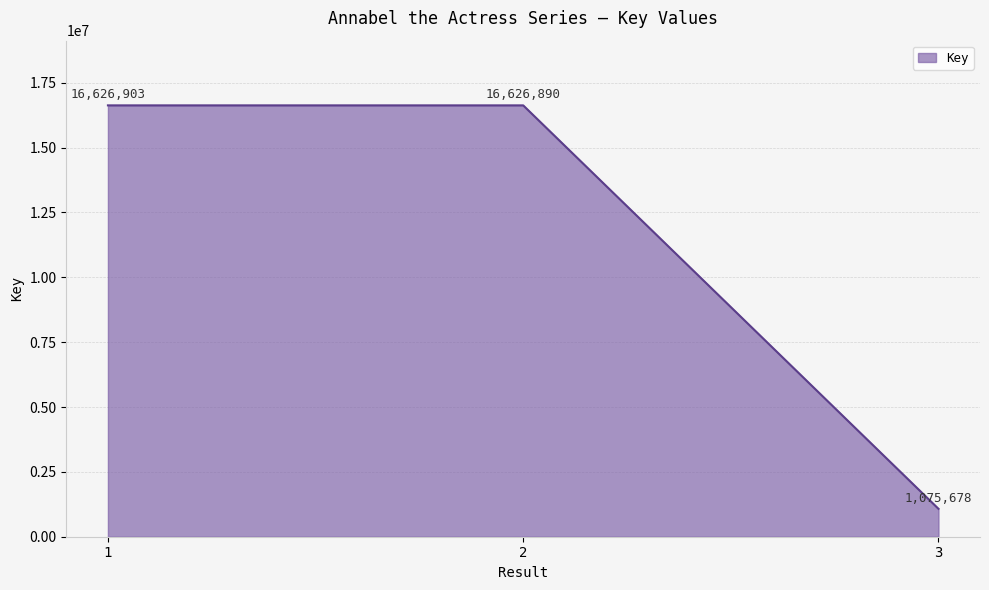

The chart shows a value of 11266789 at 1. True or false?

False